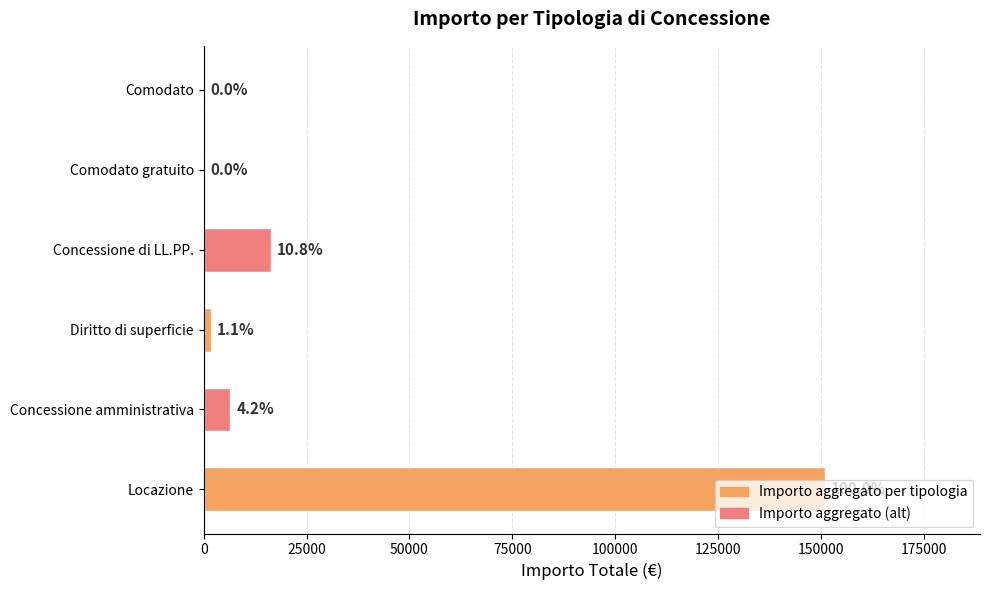

Are the bars horizontal?

Yes